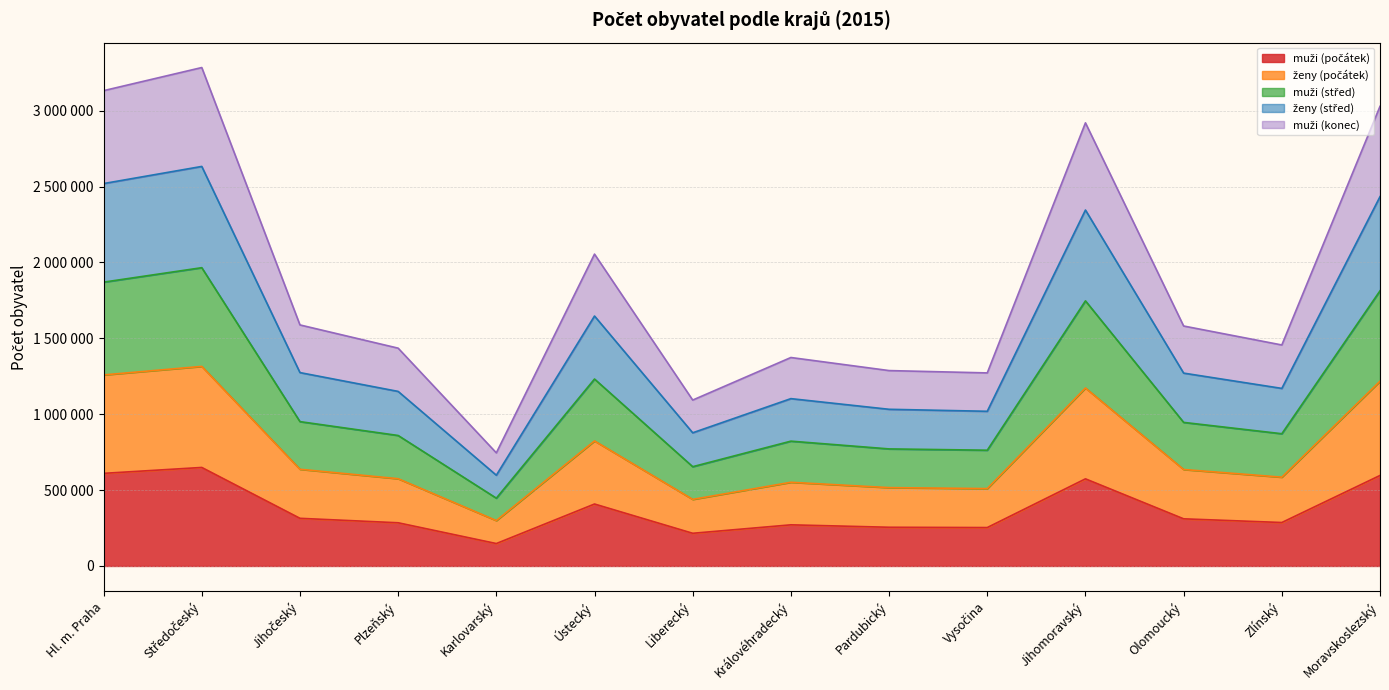

What is the difference between the maximum and second lowest values in the muži (počátek) series?

433832